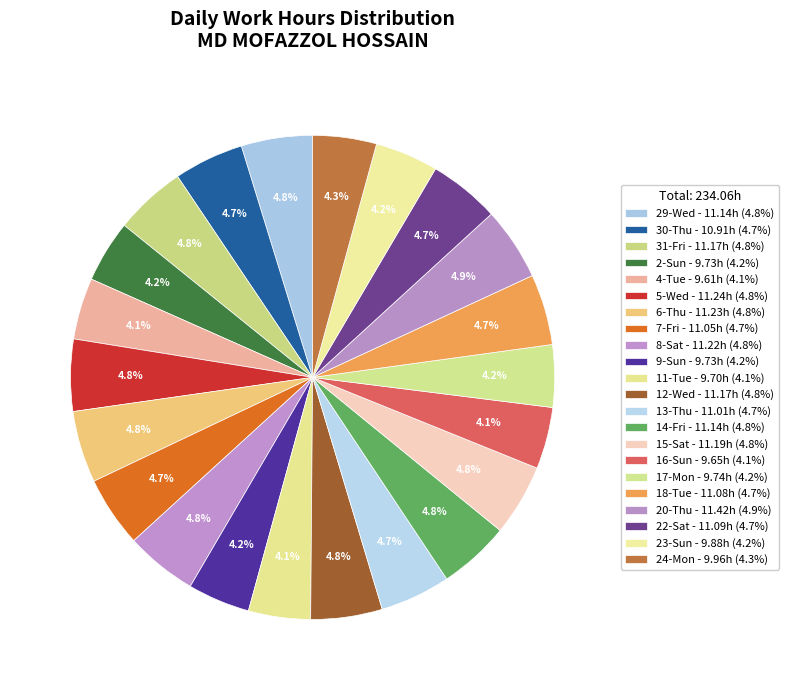

Between 15-Sat and 20-Thu, which is larger?

20-Thu